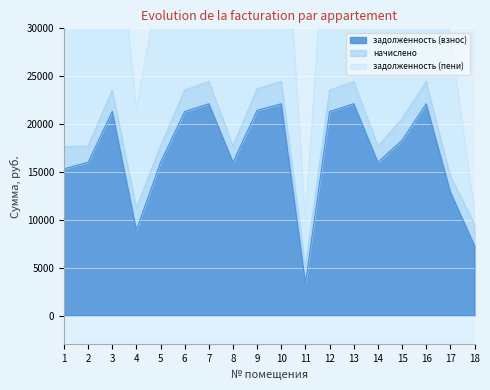

What is the sum of the задолженность (пени) values at 17 and 13?

78060.4